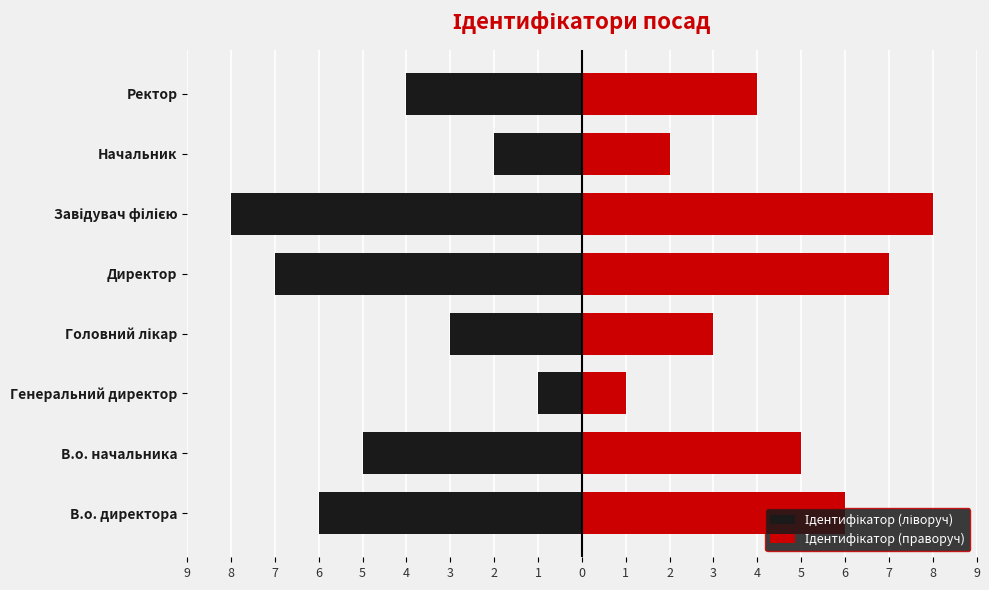

Count the number of data series in this chart.

2